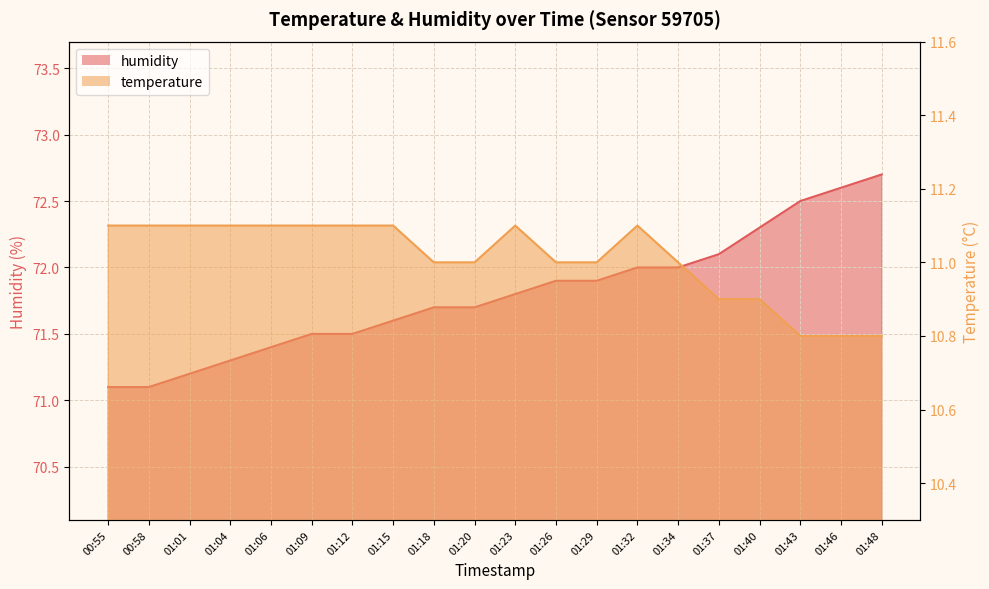

True or false: humidity and temperature cross at least once.

False